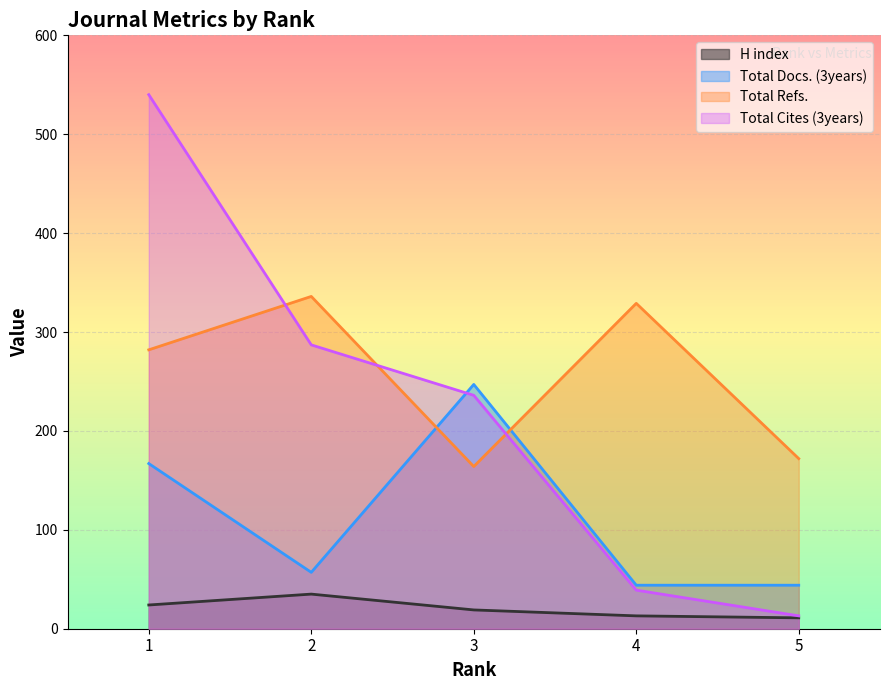

Is the value of Total Refs. at 3 greater than the value of Total Cites (3years) at 1?

No